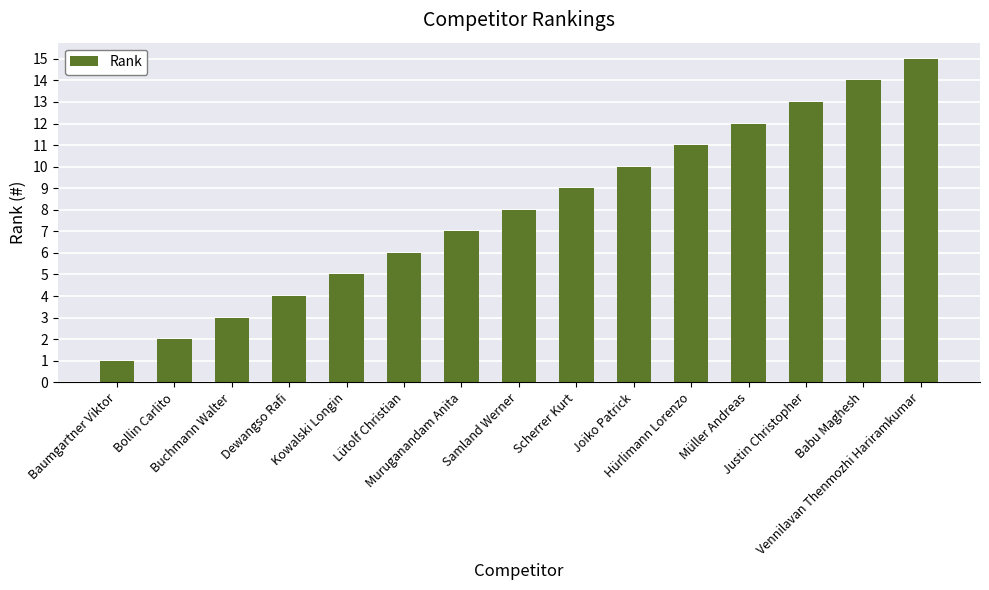

Count the number of data series in this chart.

1